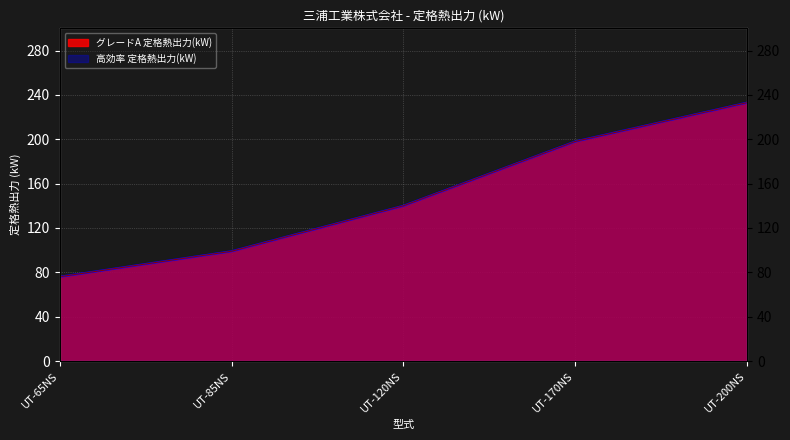

What is the sum of the 高効率 定格熱出力(kW) values at UT-85NS and UT-65NS?

175